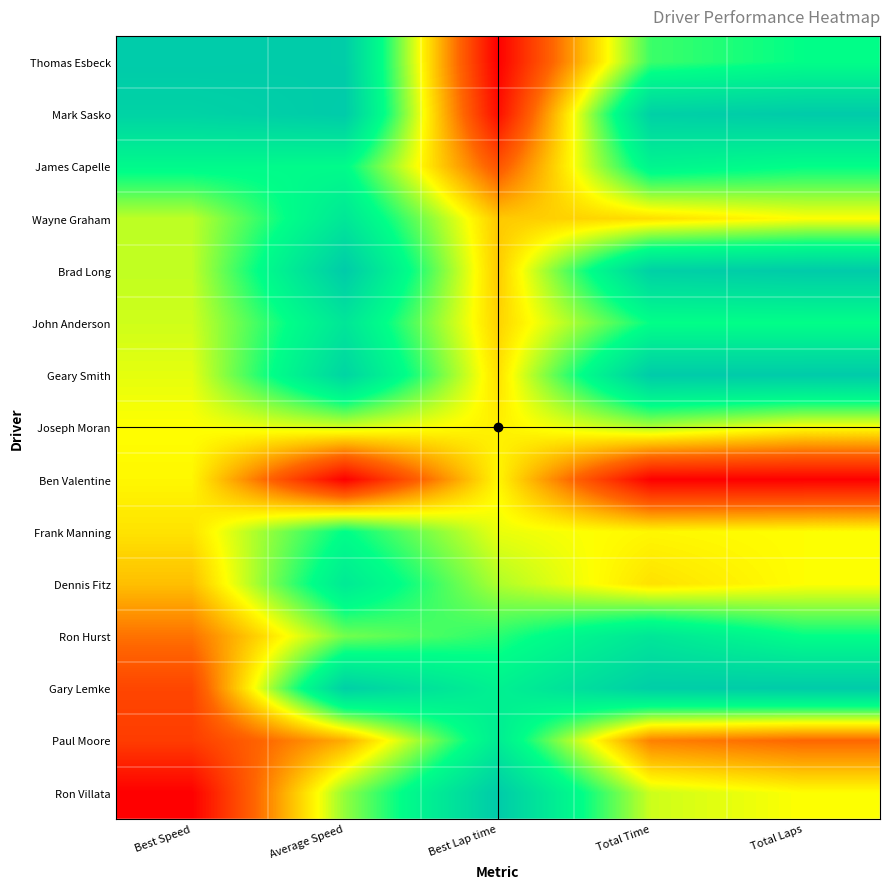

Rank the series at Best Speed from highest to lowest value.

Thomas Esbeck, Mark Sasko, James Capelle, Wayne Graham, Brad Long, John Anderson, Geary Smith, Joseph Moran, Ben Valentine, Frank Manning, Dennis Fitz, Ron Hurst, Gary Lemke, Paul Moore, Ron Villata